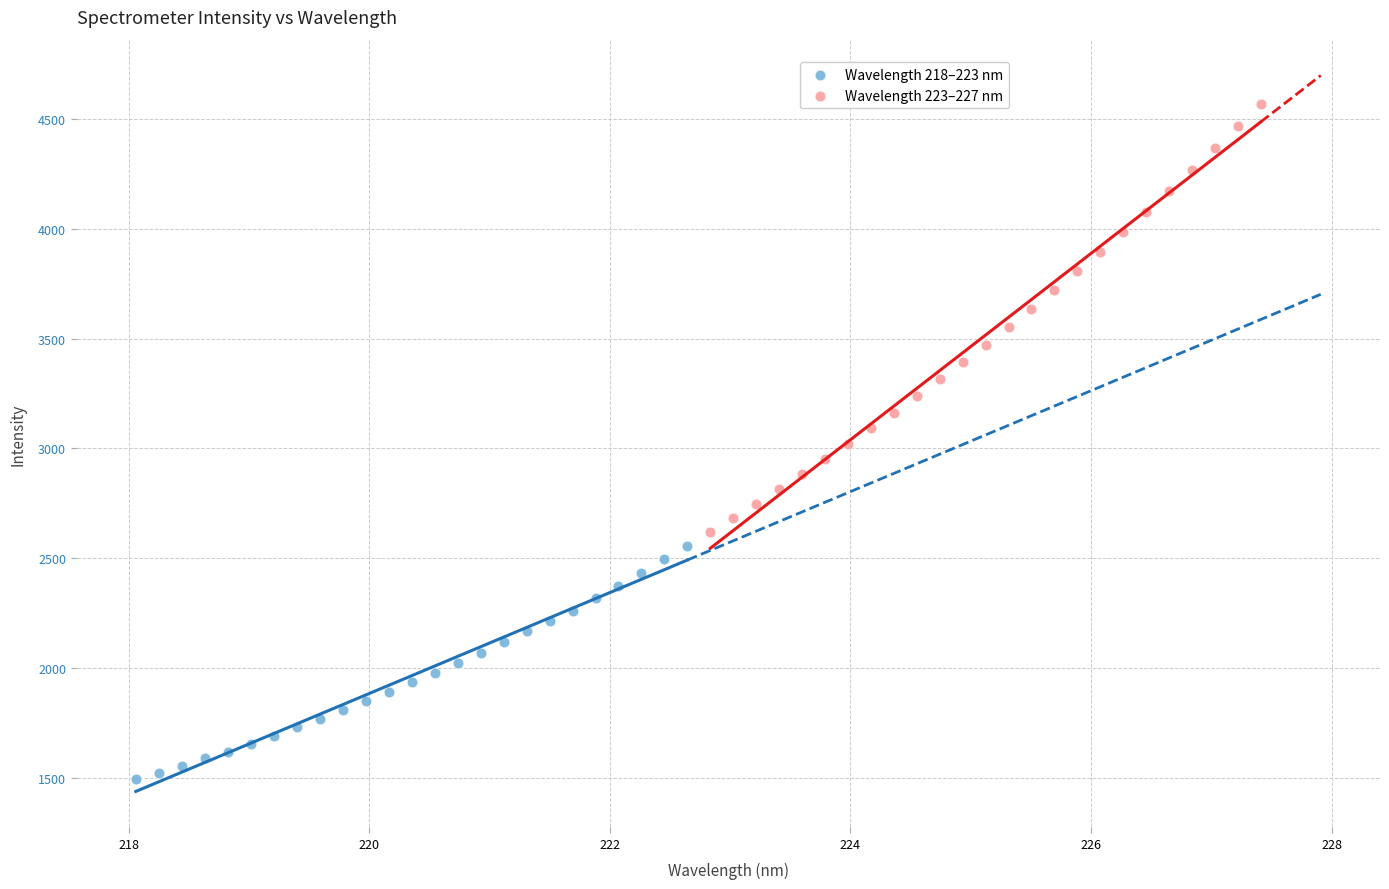

Which series has the widest spread of Y values?

Wavelength 223–227 nm